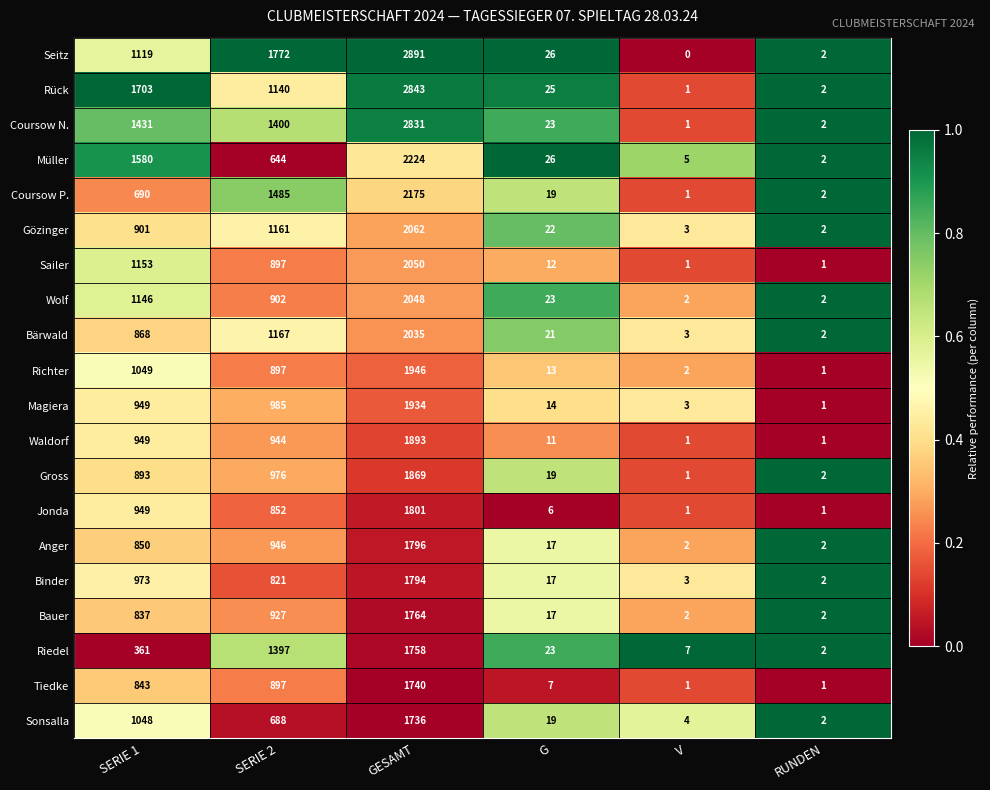

What is the difference between the maximum and minimum values in the Rück series?

2842